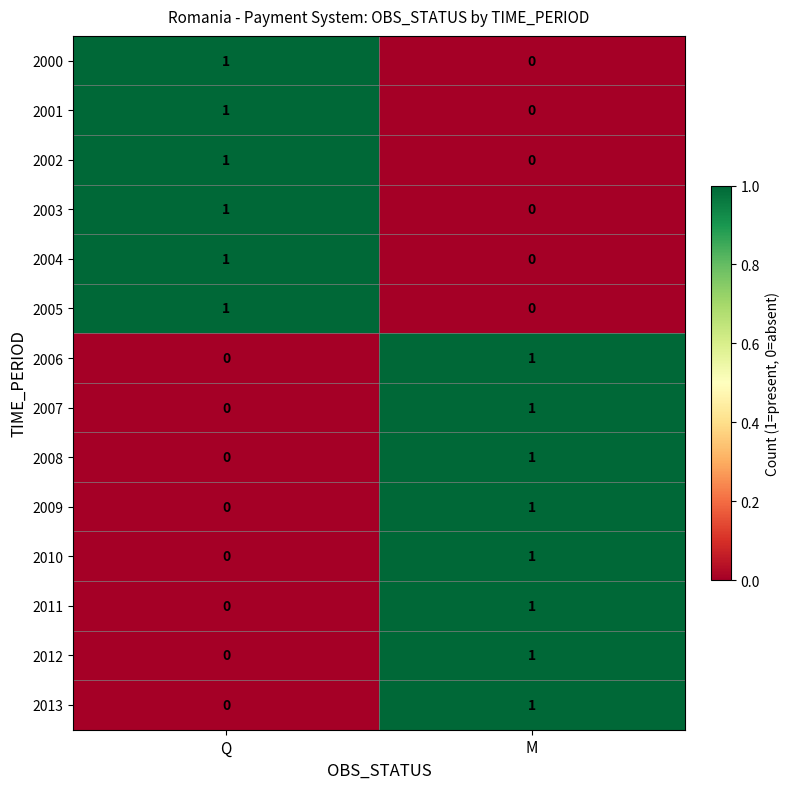

Reading right to left, extract all data points from this chart.

2000: 0	1
2001: 0	1
2002: 0	1
2003: 0	1
2004: 0	1
2005: 0	1
2006: 1	0
2007: 1	0
2008: 1	0
2009: 1	0
2010: 1	0
2011: 1	0
2012: 1	0
2013: 1	0